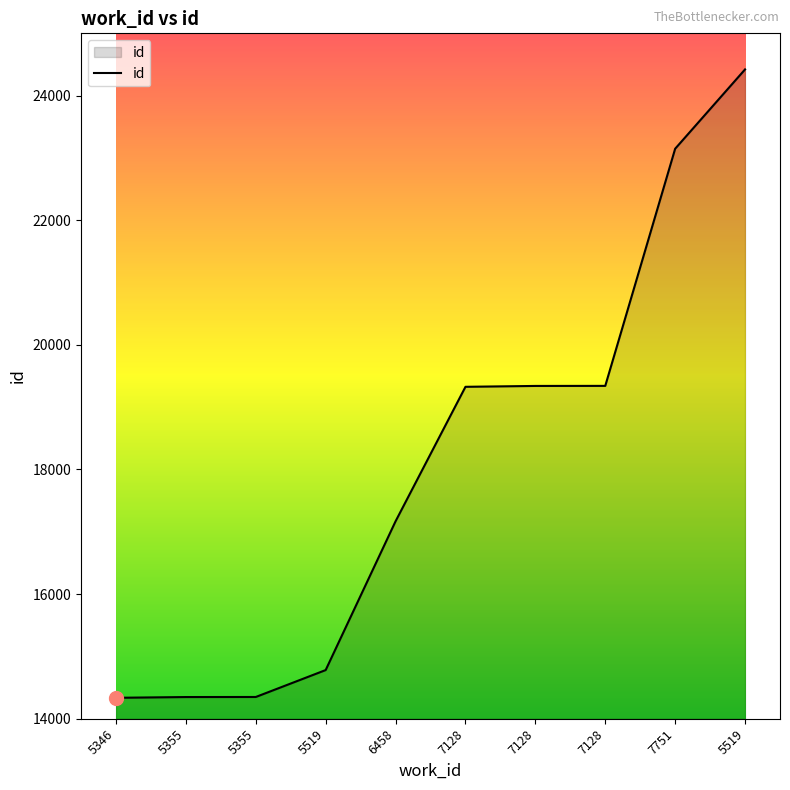

What is the ratio of the value at 7128 to the value at 5346?

1.3